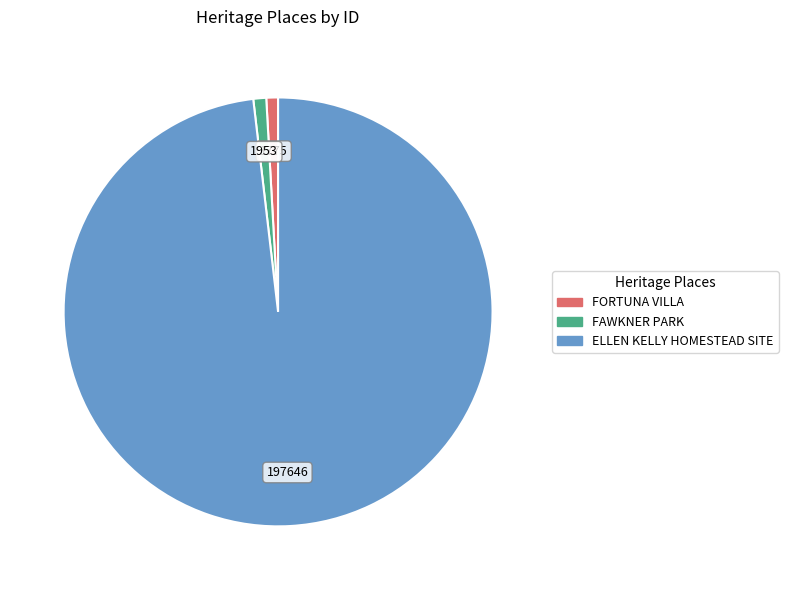

Which category has the biggest portion of the pie?

ELLEN KELLY HOMESTEAD SITE